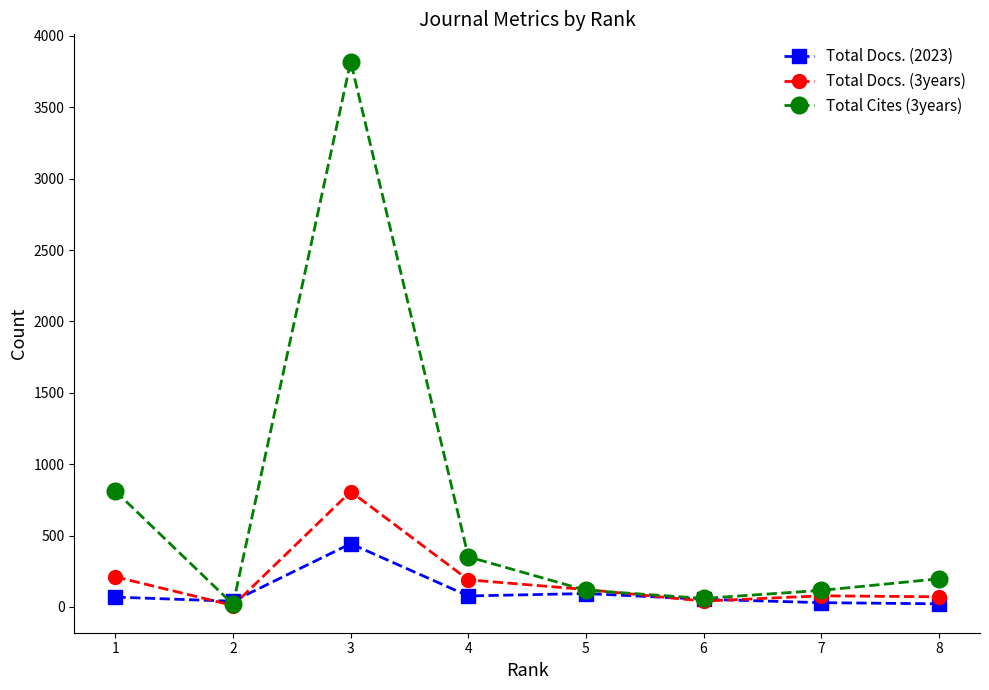

What is the sum of all Total Cites (3years) values?

5490